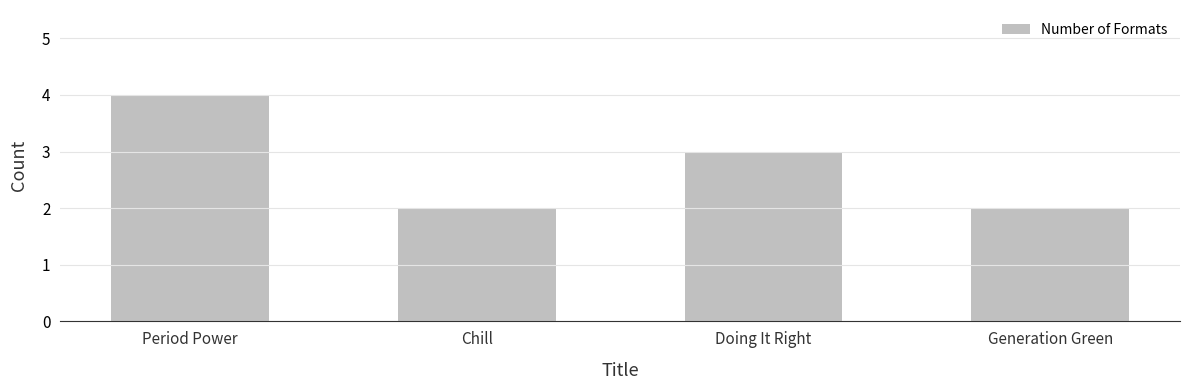

How many categories are shown in the chart?

4